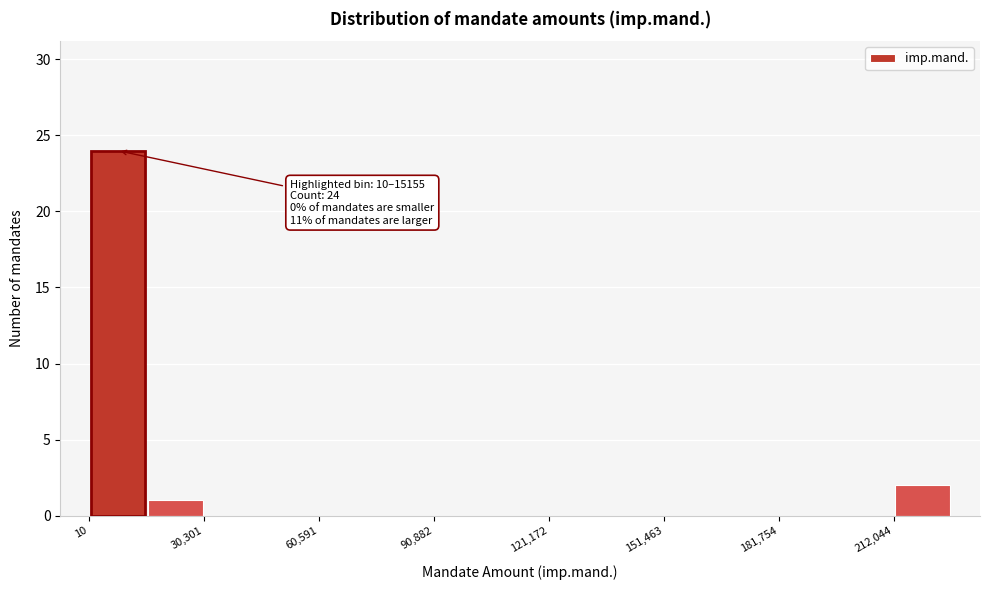

Read against the x-axis, roughly where is the centre of the tallest bar?

10000